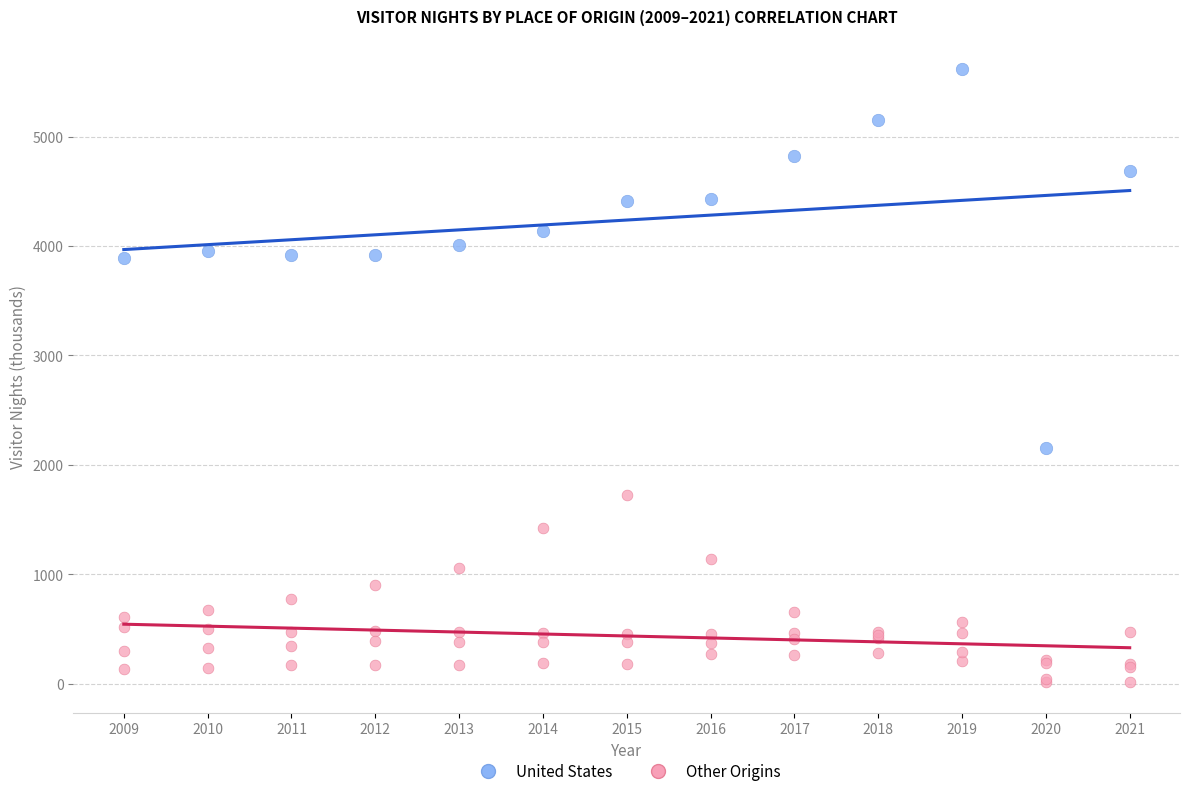

Which series has the largest Y range (max minus min)?

United States